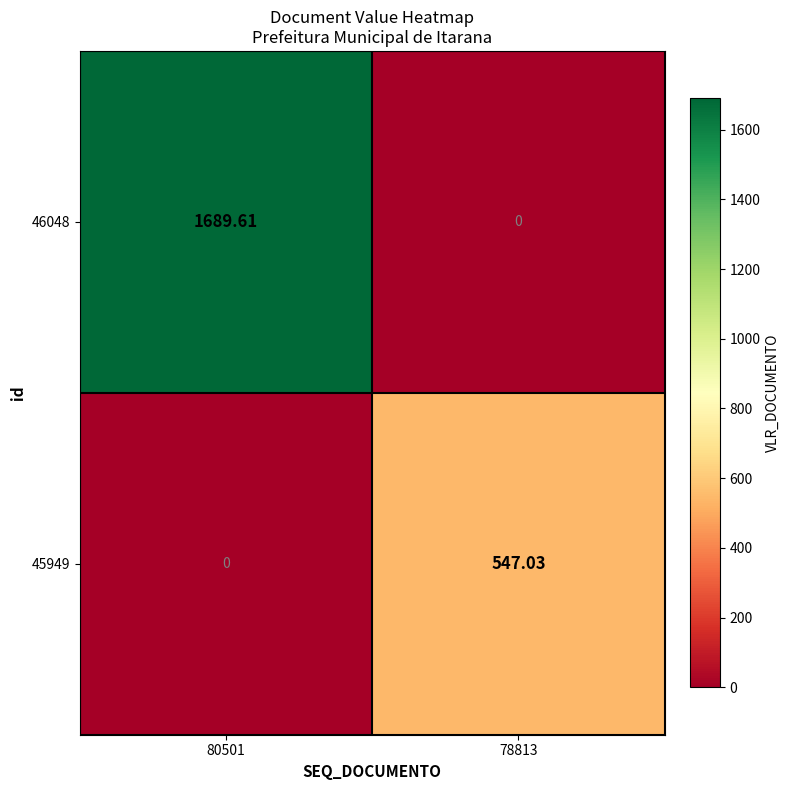

Which series has the largest total across all categories?

46048